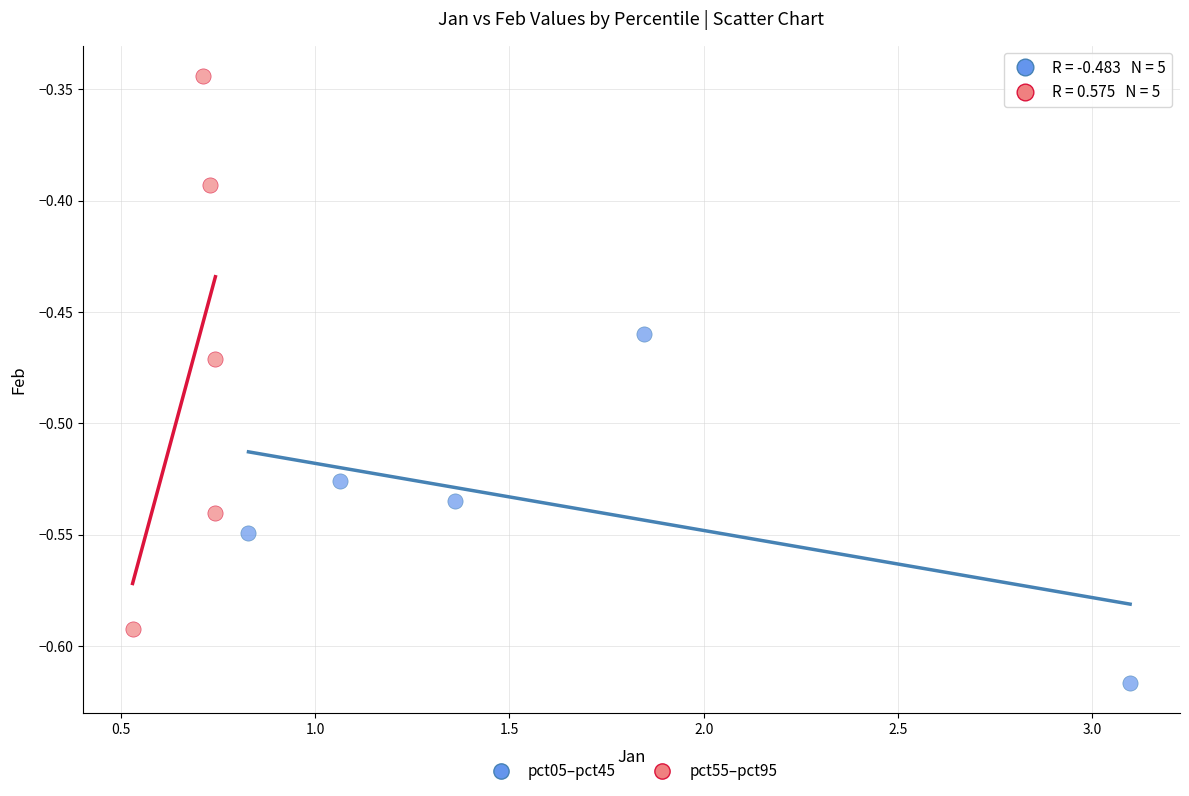

Which series has the widest spread of Y values?

pct55–pct95